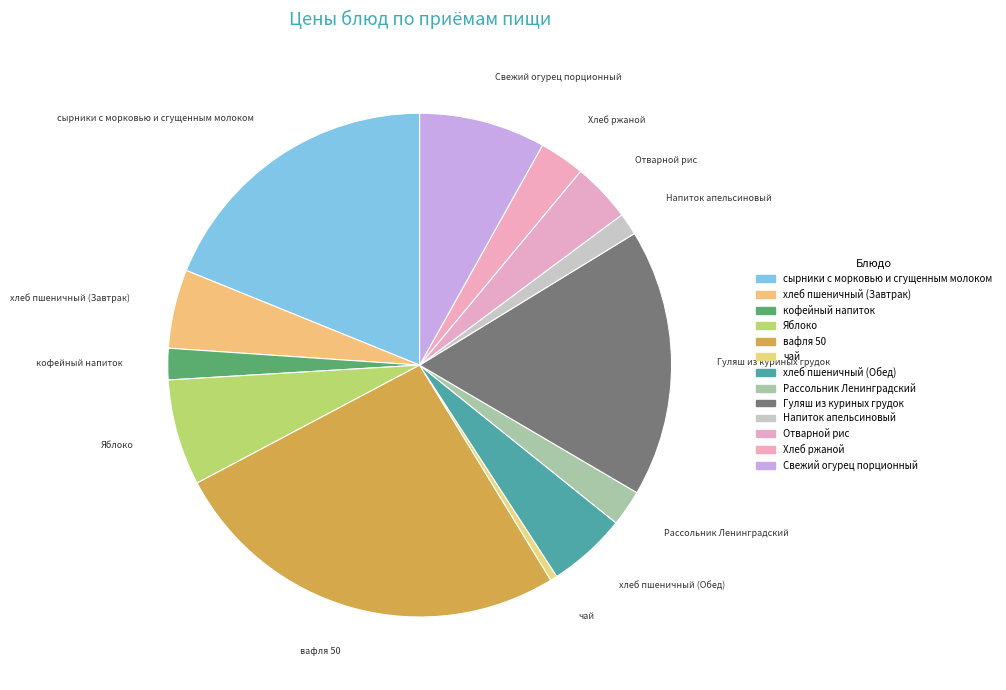

True or false: Гуляш из куриных грудок accounts for 8% of the total.

False